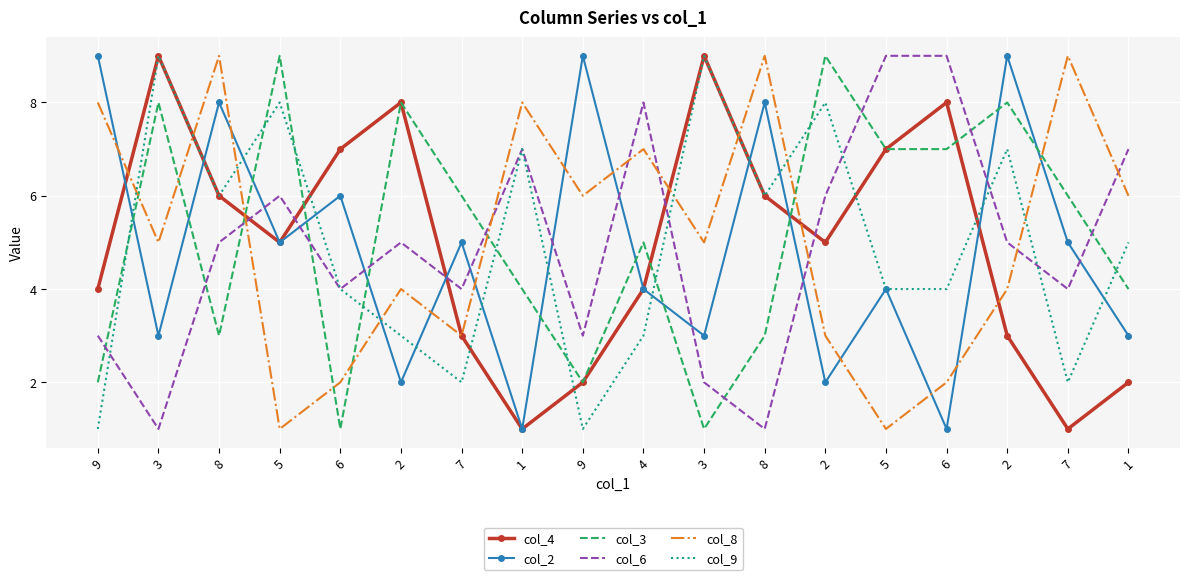

Is the value of col_9 at 2 greater than the value of col_8 at 9?

No